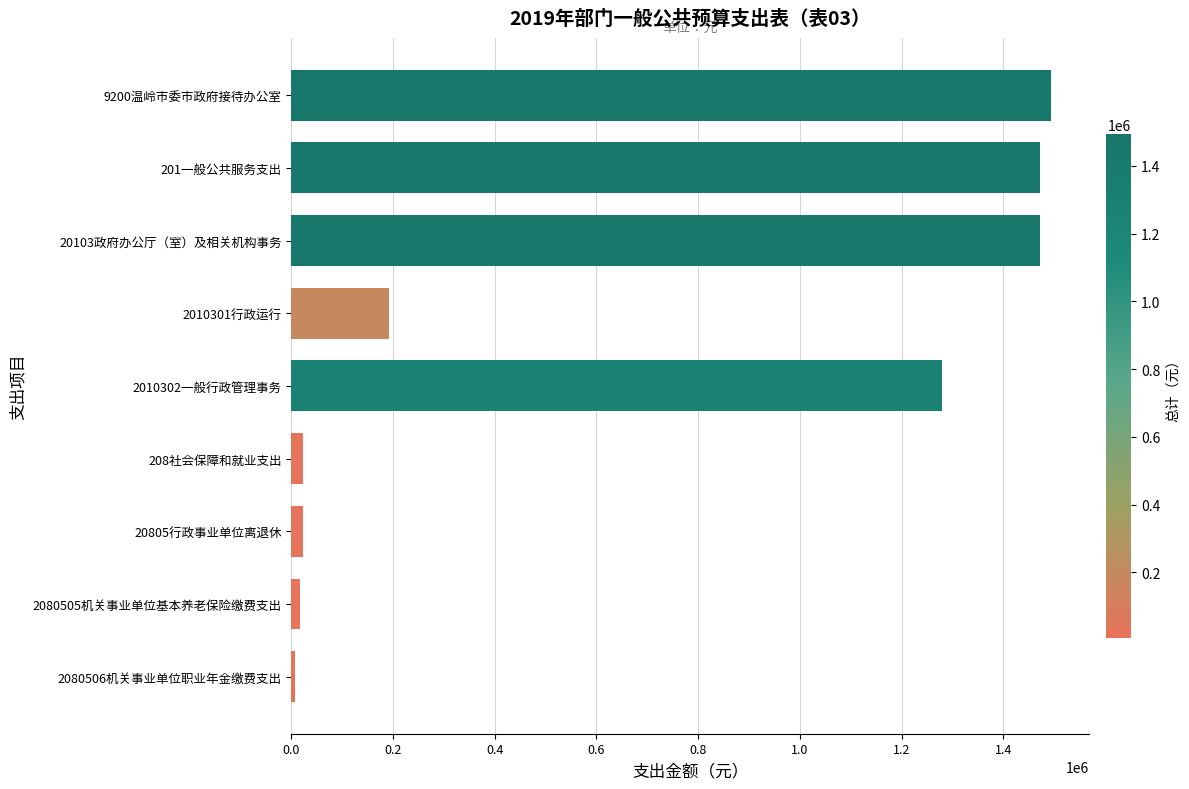

Reading bottom to top, transcribe all the data shown in this chart.

6478.5	16196.2	22674.7	22674.7	1280000.0	191618.0	1471618.0	1471618.0	1494292.7